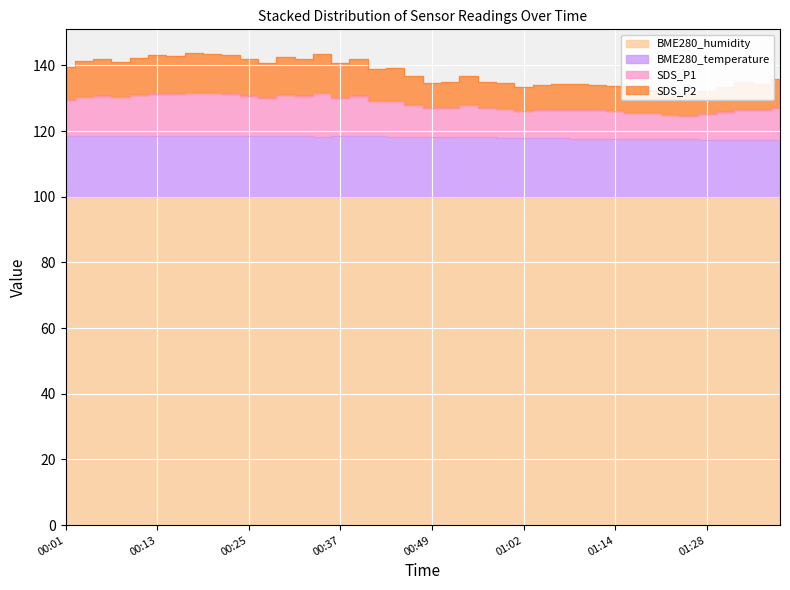

True or false: BME280_temperature and SDS_P2 intersect in this chart.

False